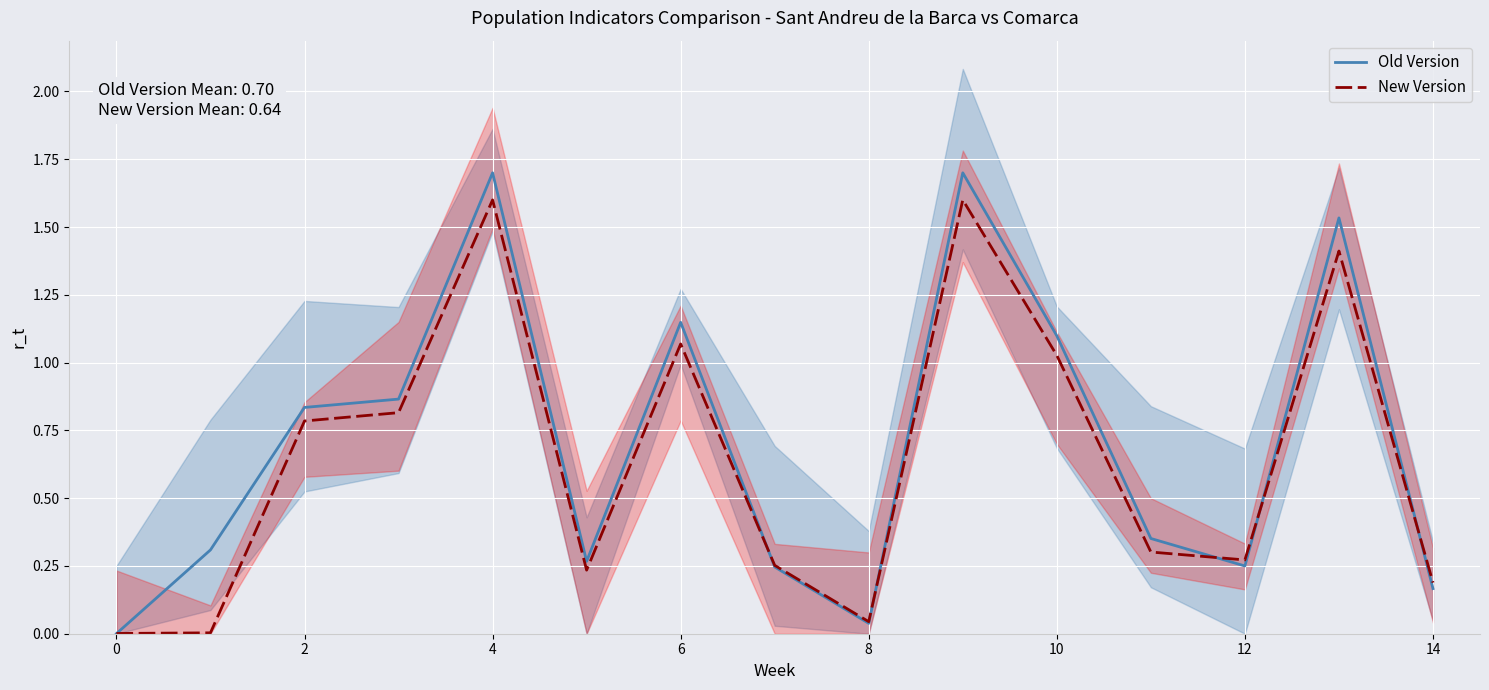

What is the label of the 10th point from the left?

9